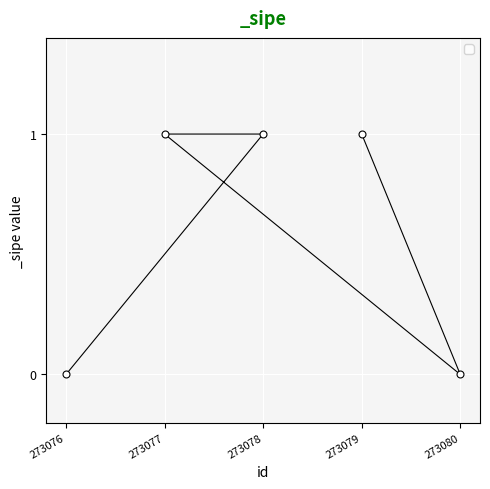

The value at 273078 is 2. True or false?

False